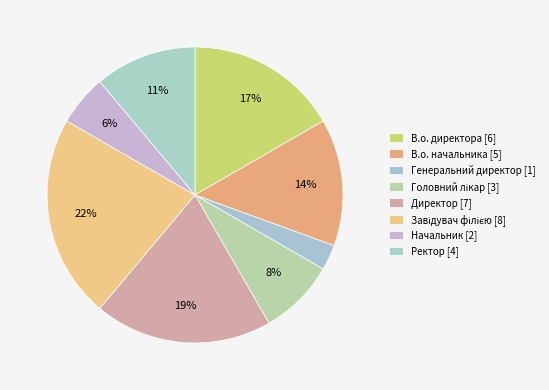

How many slices are in this pie chart?

8